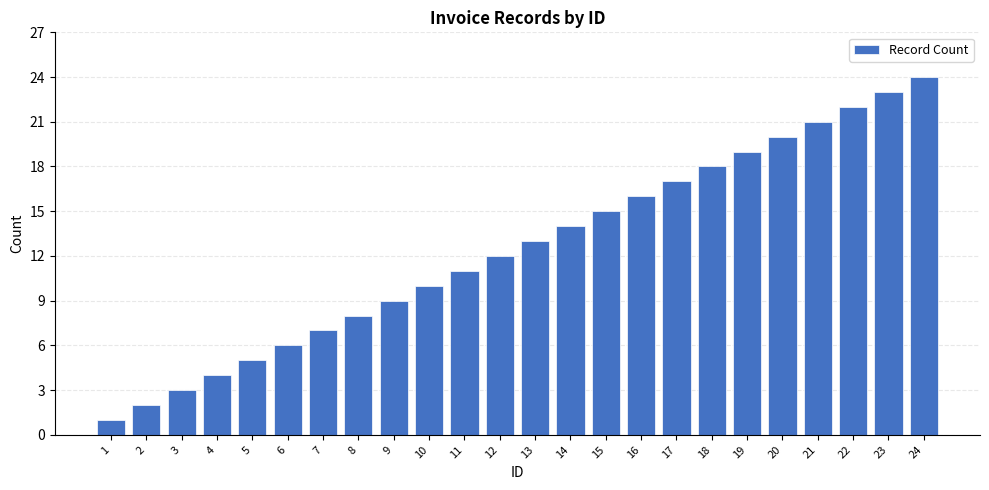

How many distinct data groups are displayed?

1